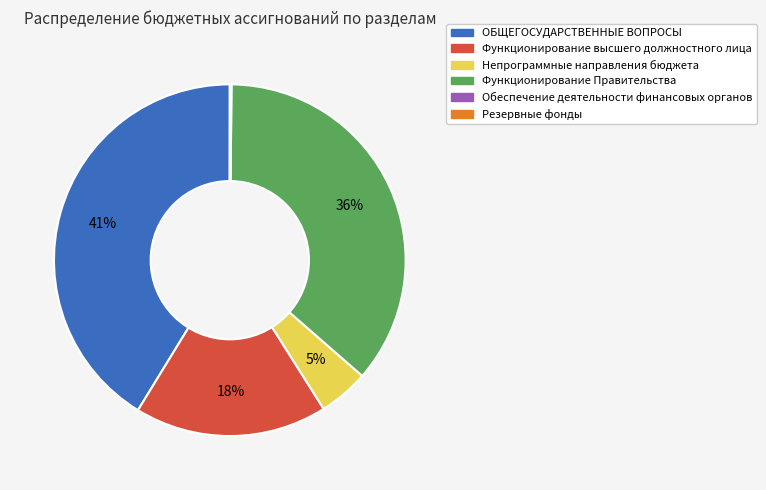

To the nearest percent, what is the average slice percentage?

17%